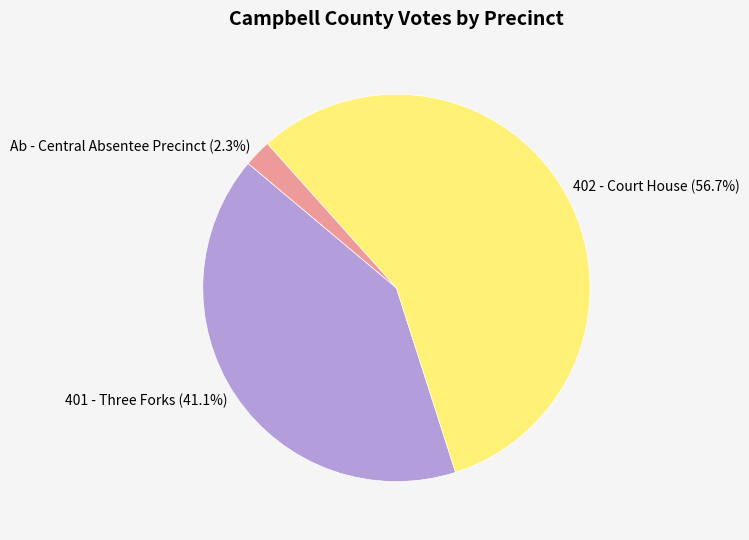

The 402 - Court House slice represents 57% of the pie. True or false?

True